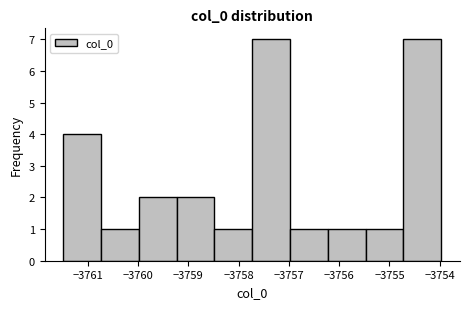

Reading left to right, list every bar in this chart as the range it spans on the x-axis followed by its height. Neither the bar edges nor the heights are printed on the chart, so give them approximately, as read against the axes.

-3761.5 to -3760.7: 4
-3760.7 to -3760.0: 1
-3760.0 to -3759.2: 2
-3759.2 to -3758.5: 2
-3758.5 to -3757.7: 1
-3757.7 to -3757.0: 7
-3757.0 to -3756.2: 1
-3756.2 to -3755.5: 1
-3755.5 to -3754.7: 1
-3754.7 to -3754.0: 7